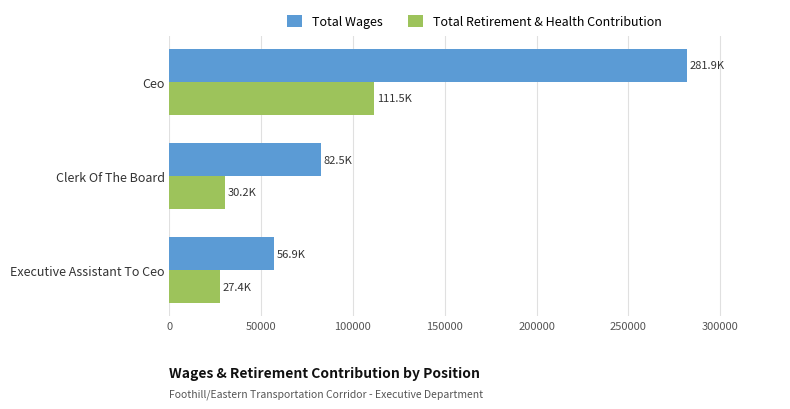

What is the greatest value displayed?

281881